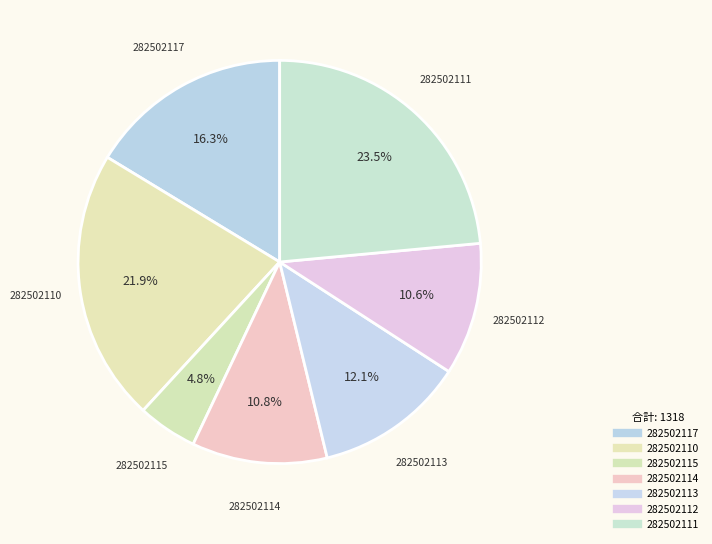

Count the number of slices in the pie.

7